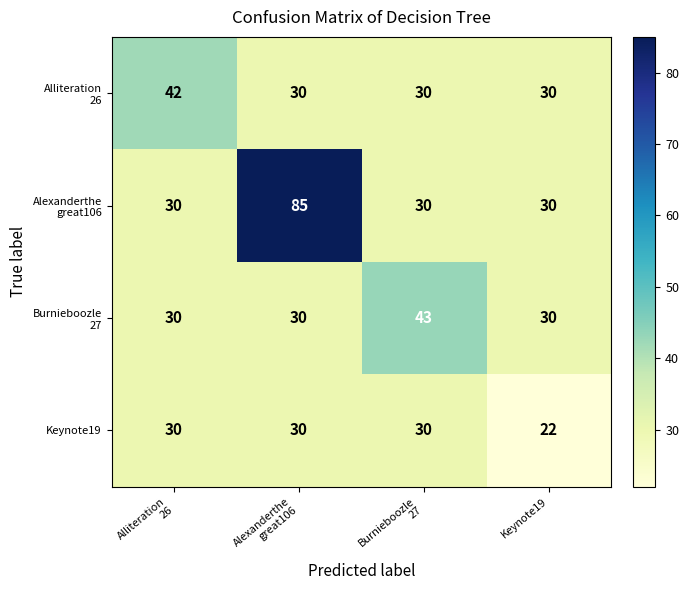

At how many categories does at least one series exceed 36?

3